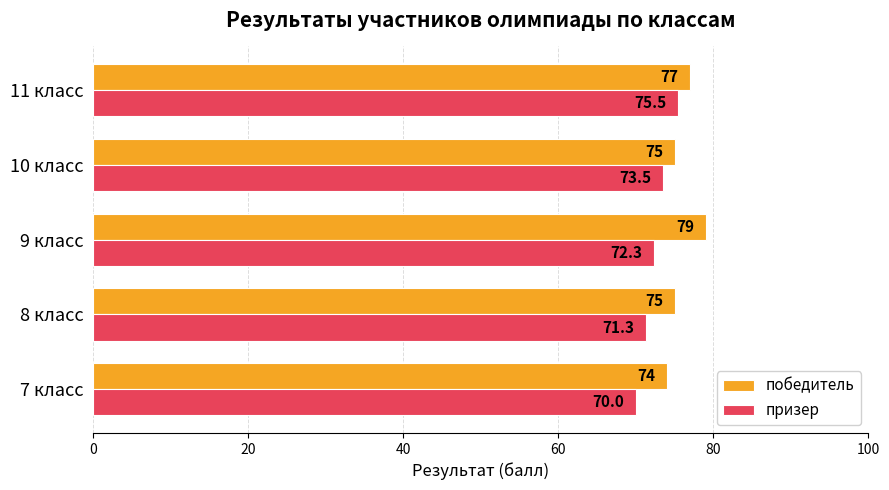

Is the value of победитель at 10 класс greater than the value of призер at 7 класс?

Yes